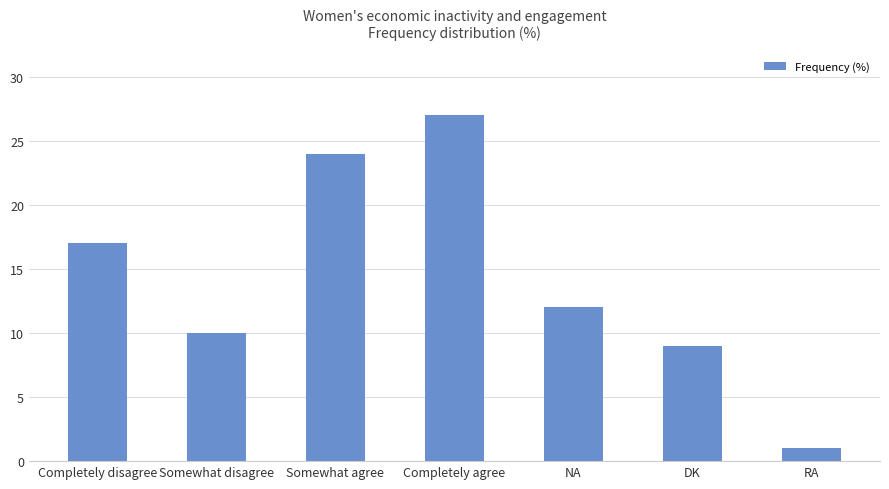

What position from the right is DK?

2